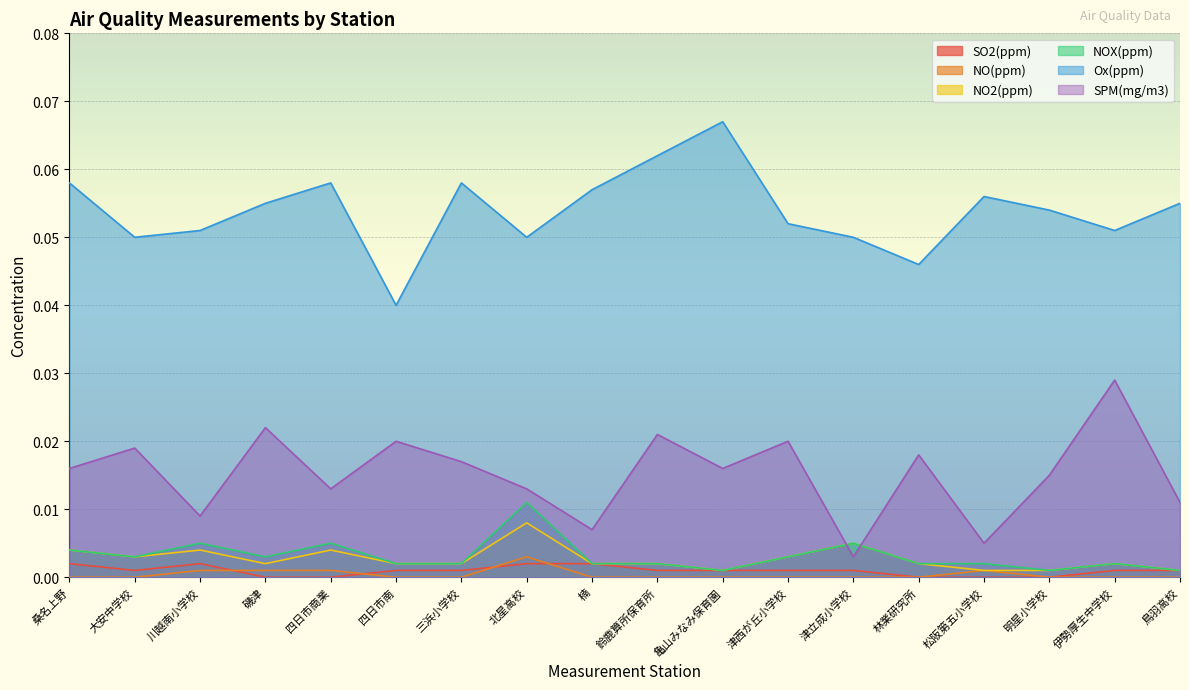

Which series has the largest range (max minus min)?

Ox(ppm)